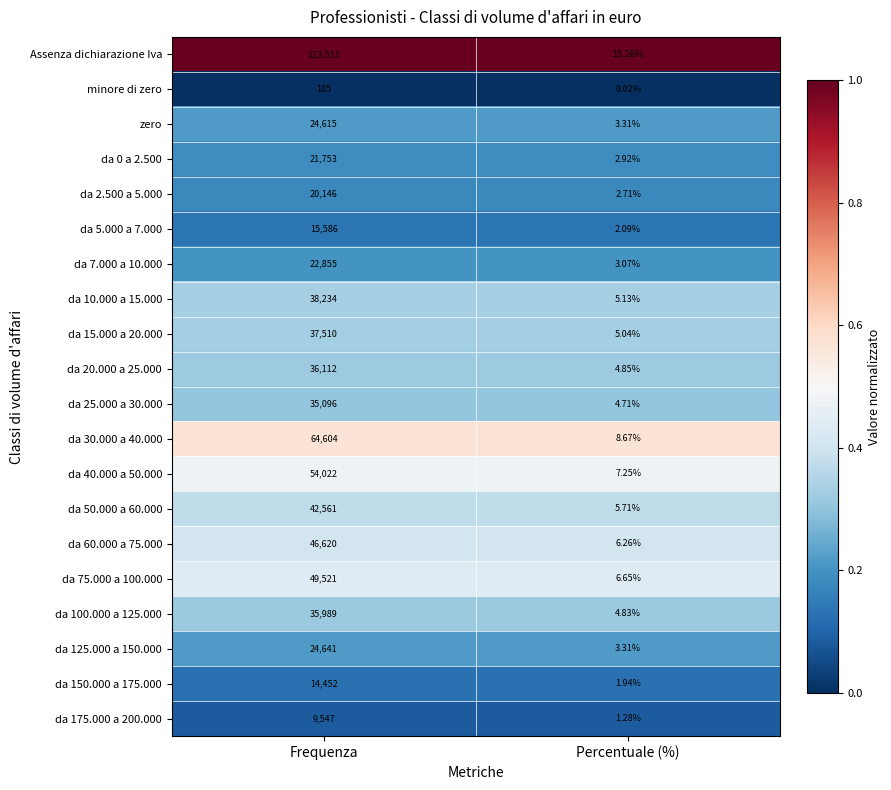

Which category has the highest value across all series?

Frequenza